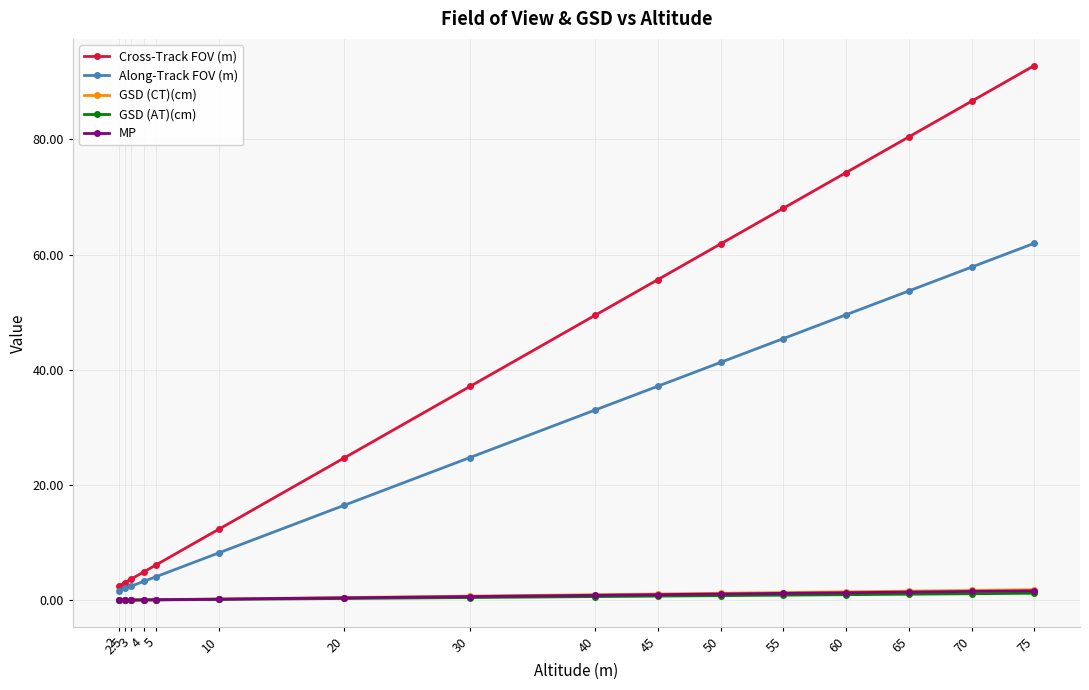

What position from the right is 20?

10